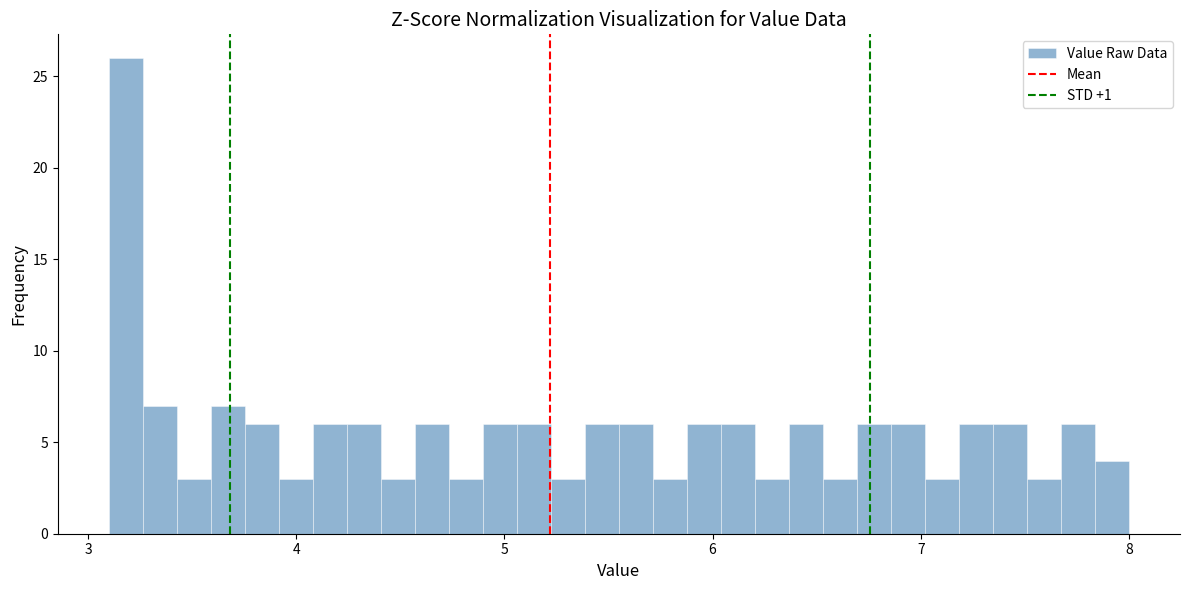

Read against the x-axis, roughly where is the centre of the tallest bar?

3.2